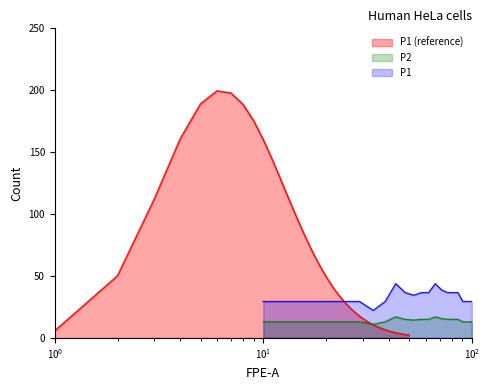

What is the sum of all P1 values?

667.2